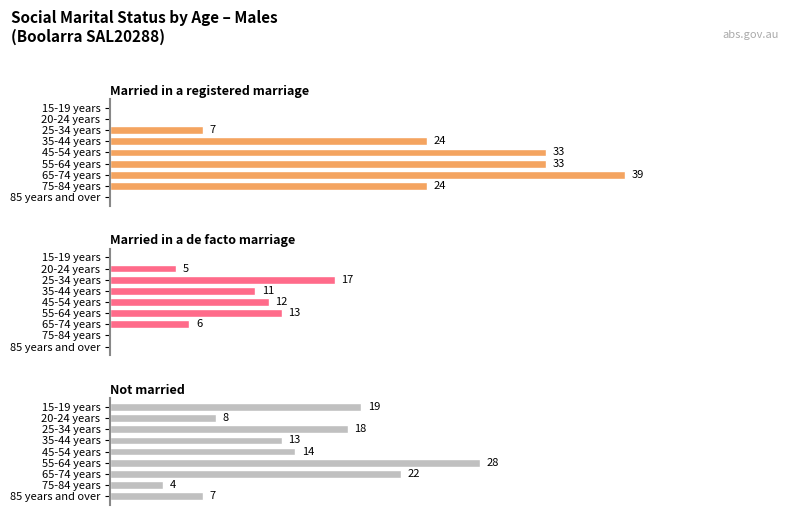

Reading right to left, extract all data points from this chart.

Married in a registered marriage: 0	24	39	33	33	24	7	0	0
Married in a de facto marriage: 0	0	6	13	12	11	17	5	0
Not married: 7	4	22	28	14	13	18	8	19